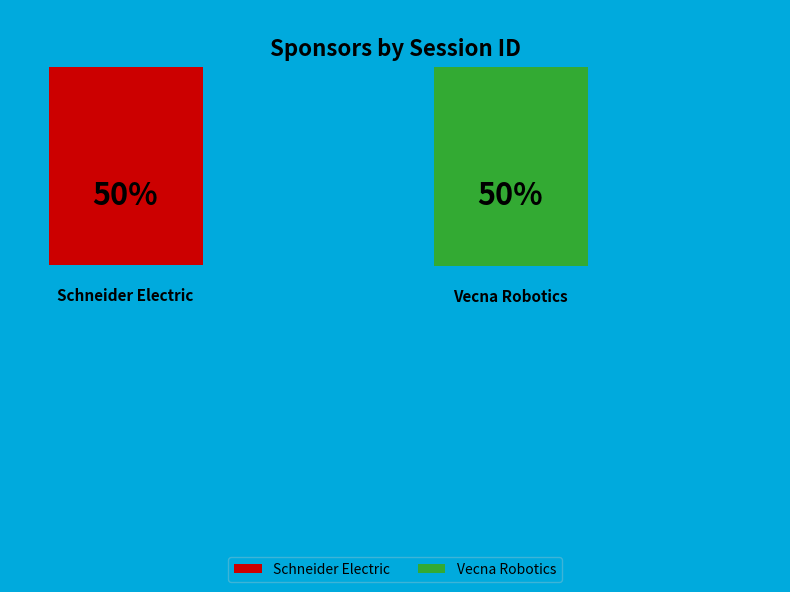

Rank the categories by value from highest to lowest.

Vecna Robotics, Schneider Electric